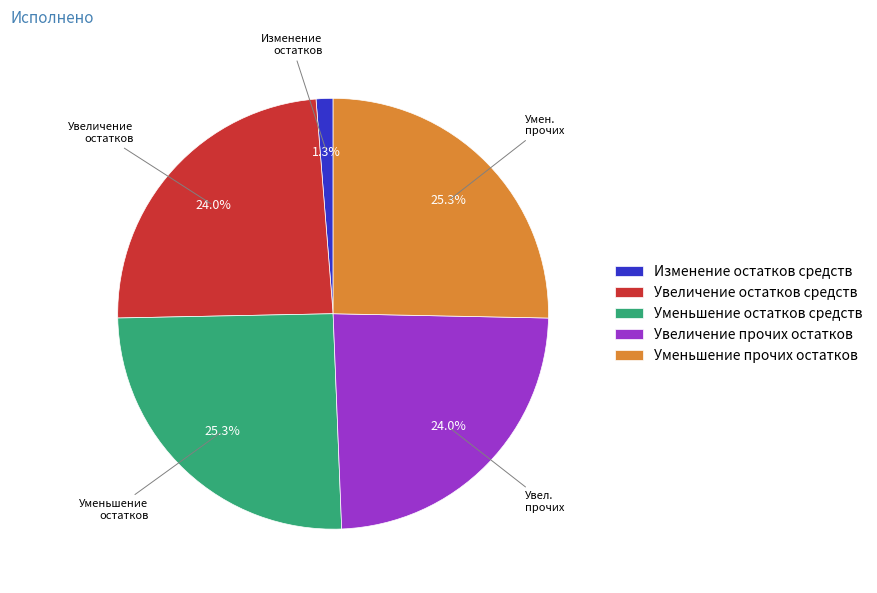

What is the smallest slice in the pie chart?

Изменение остатков средств